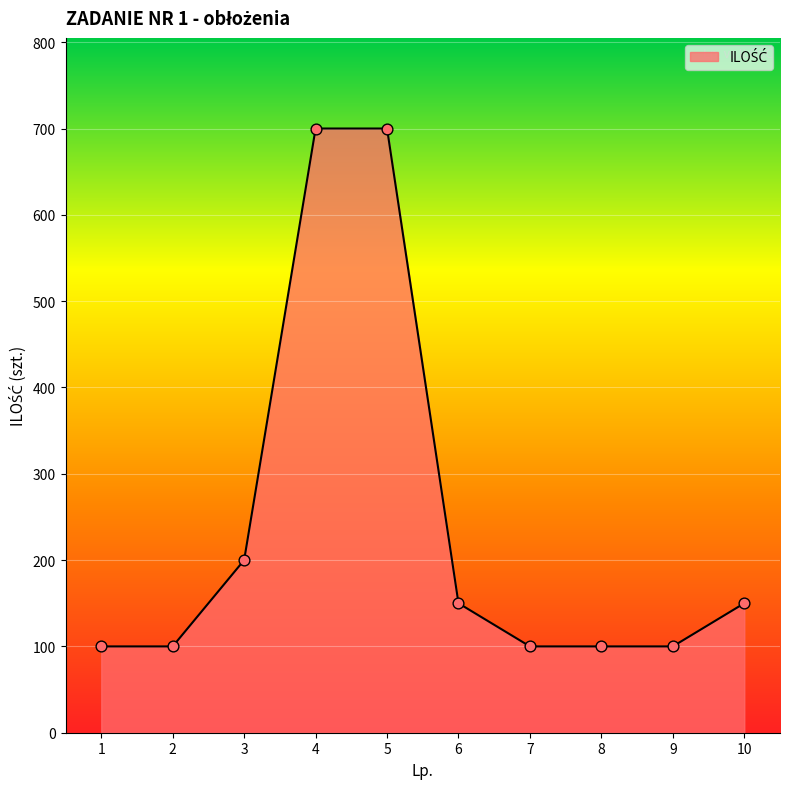

Approximately how many times larger is the value at 2 compared to 9?

1.0